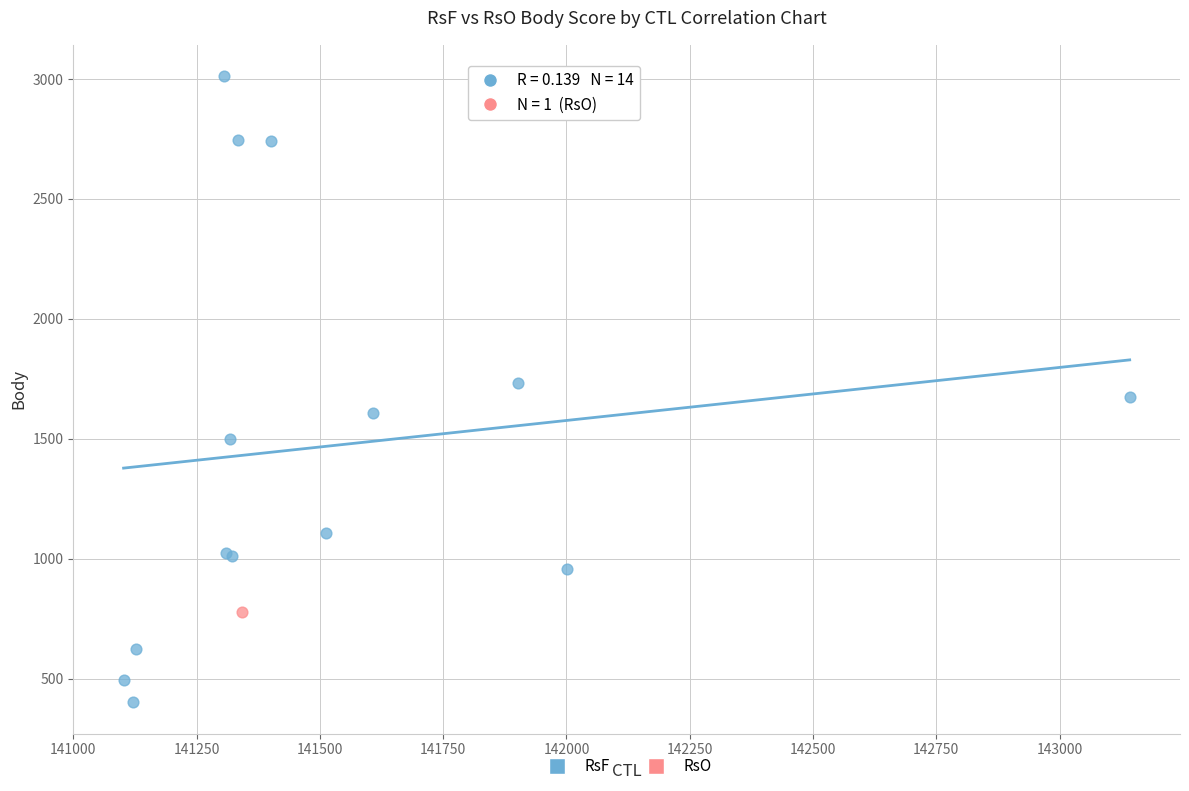

What are all the series names shown in the legend?

RsF, RsO